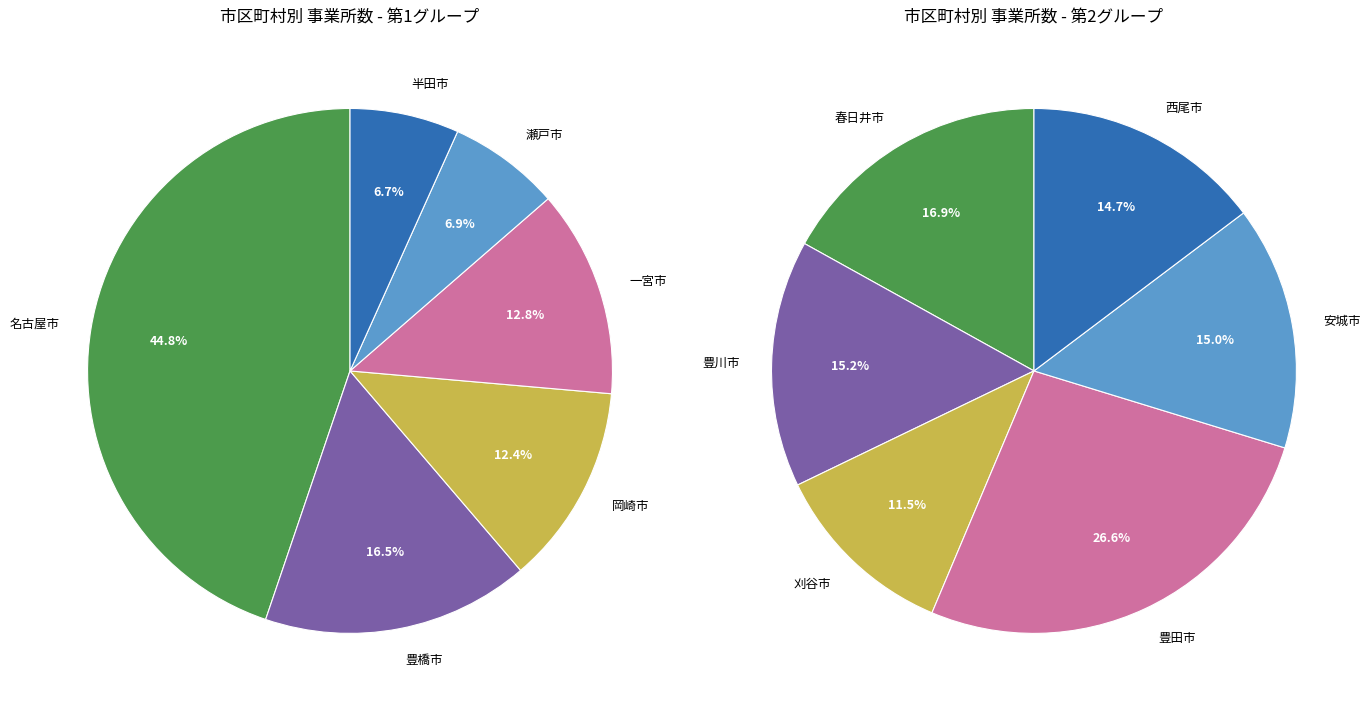

What is the ratio of the value at 豊橋市 to the value at 刈谷市?

1.7